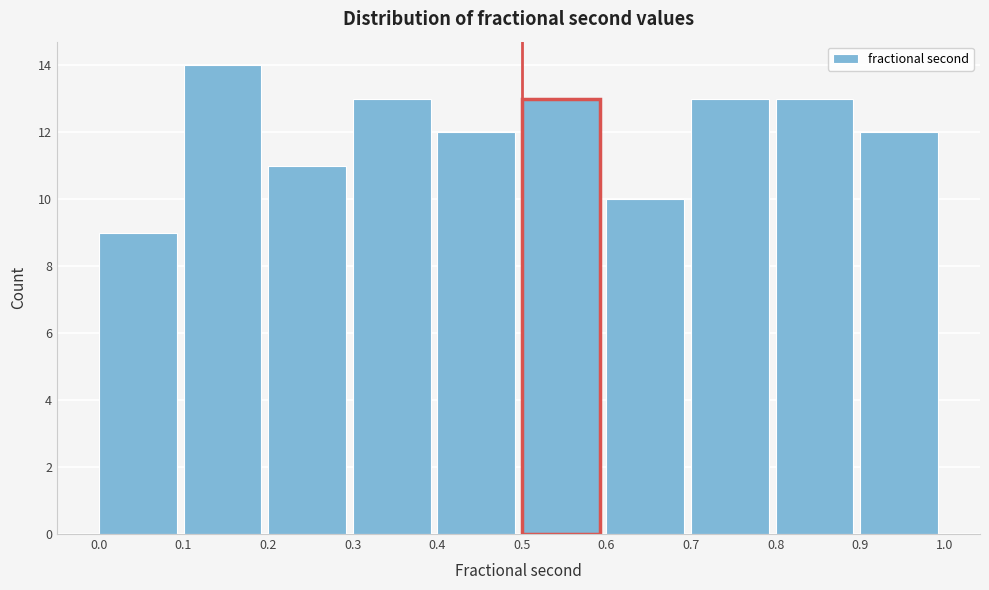

How tall is the bar that spans 0.2 to 0.3 on the x-axis? The values are not printed on the chart, so give them approximately, as read against the axis.

11